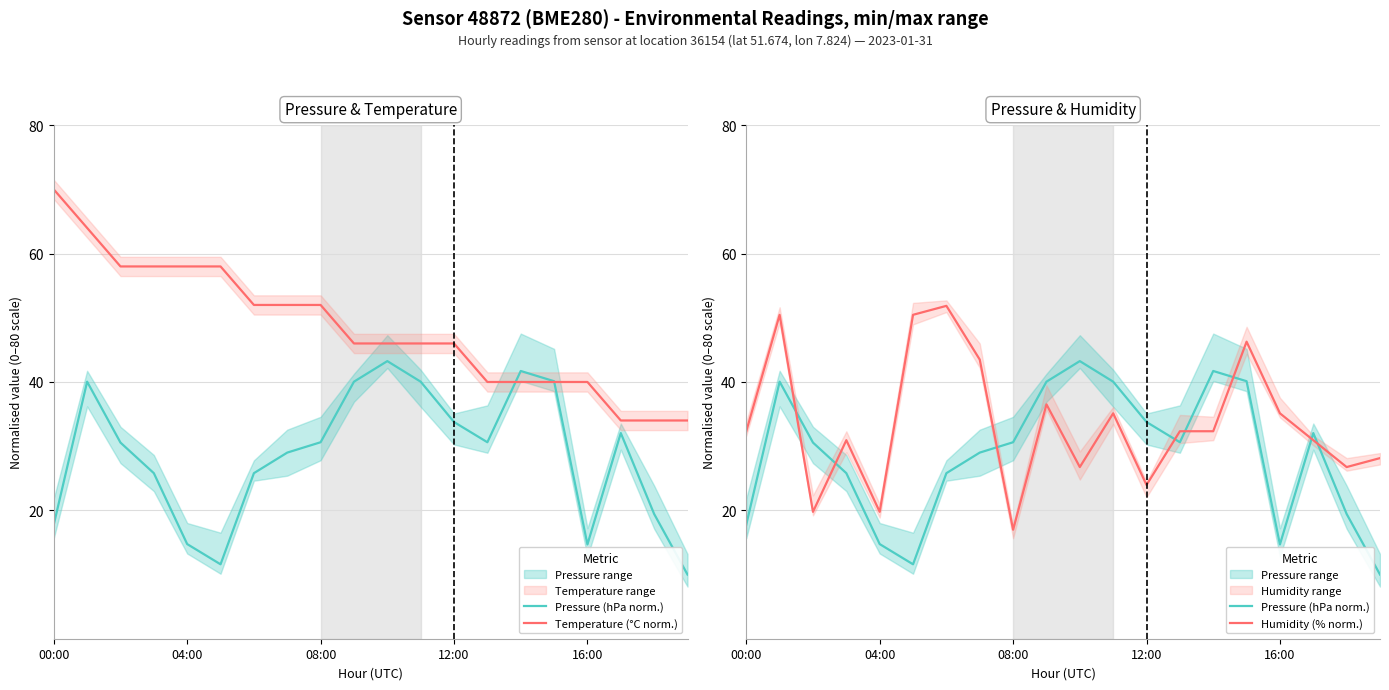

What is the sum of the Humidity (% norm.) values at 00:00 and 12:00?

56.3